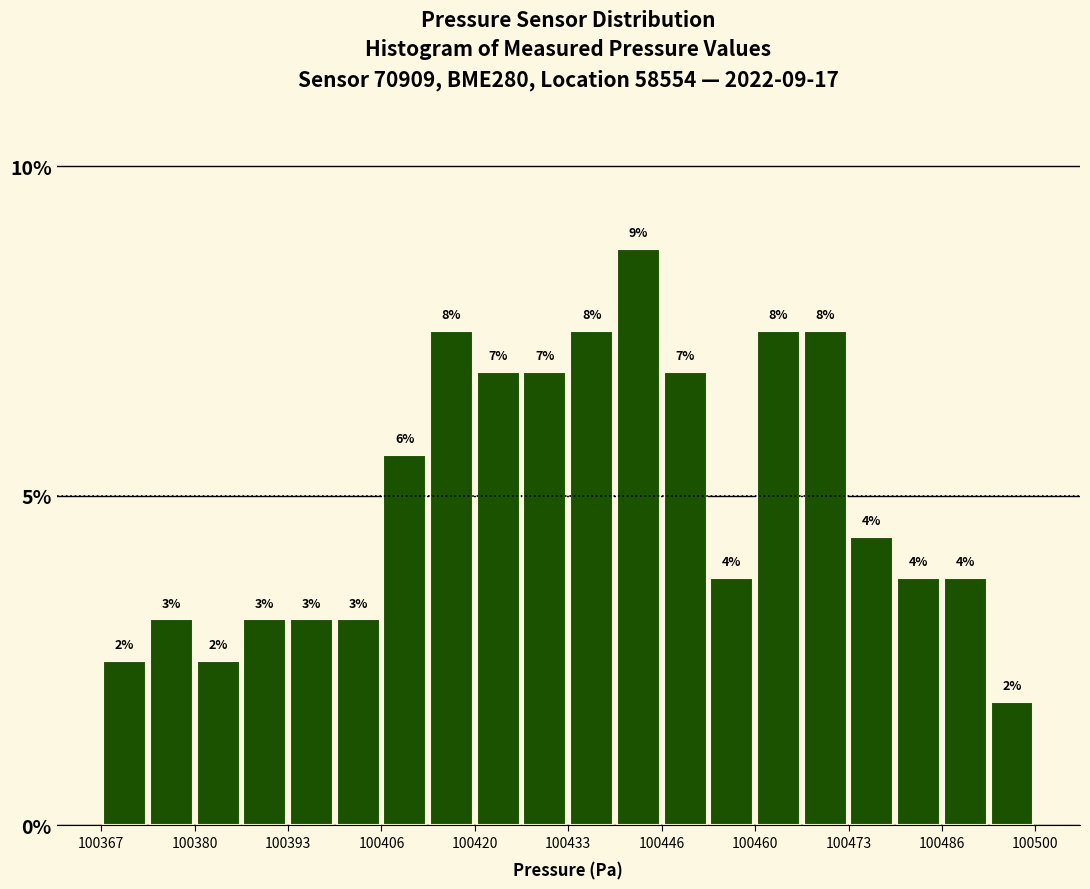

Around what value on the x-axis is the tallest bar? Give the approximate position of its centre, as read against the axis.

100444